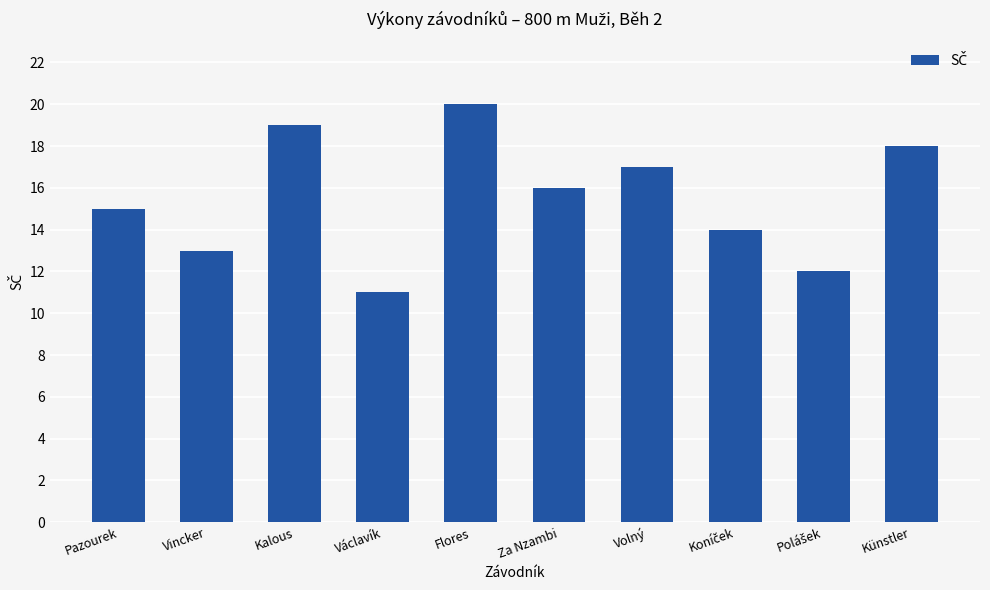

Reading right to left, extract all data points from this chart.

18	12	14	17	16	20	11	19	13	15